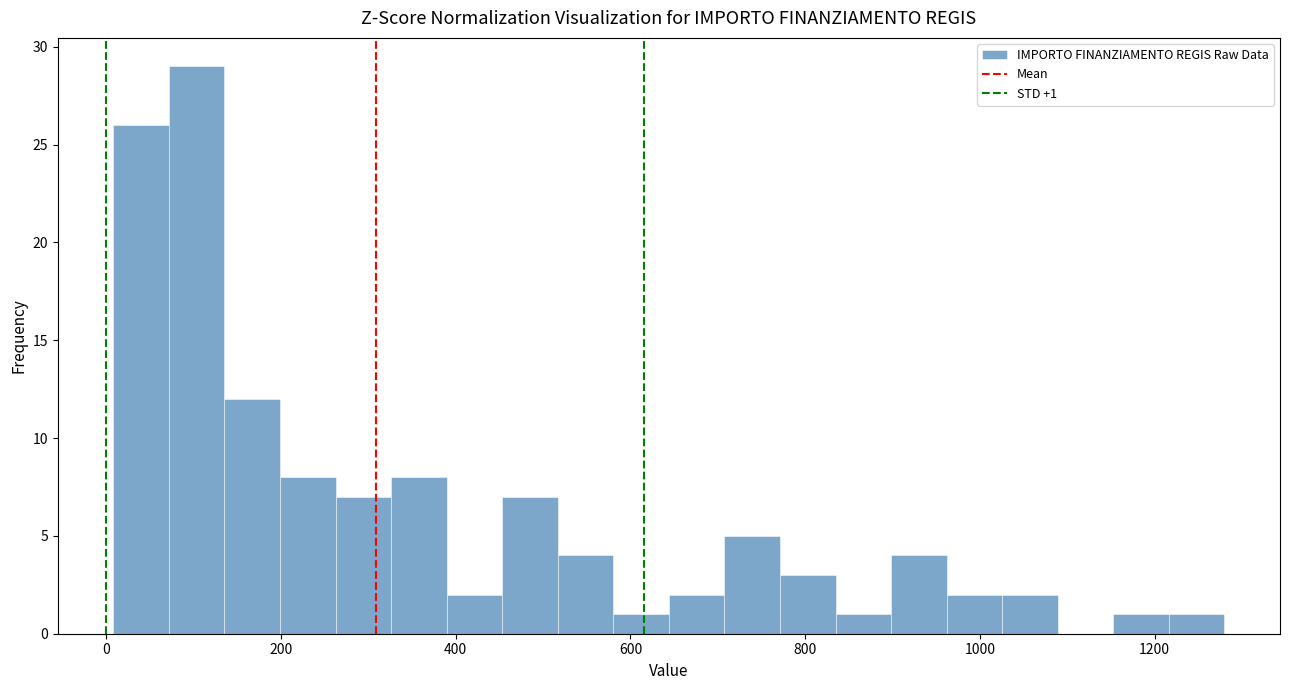

Read against the x-axis, roughly where is the centre of the tallest bar?

100